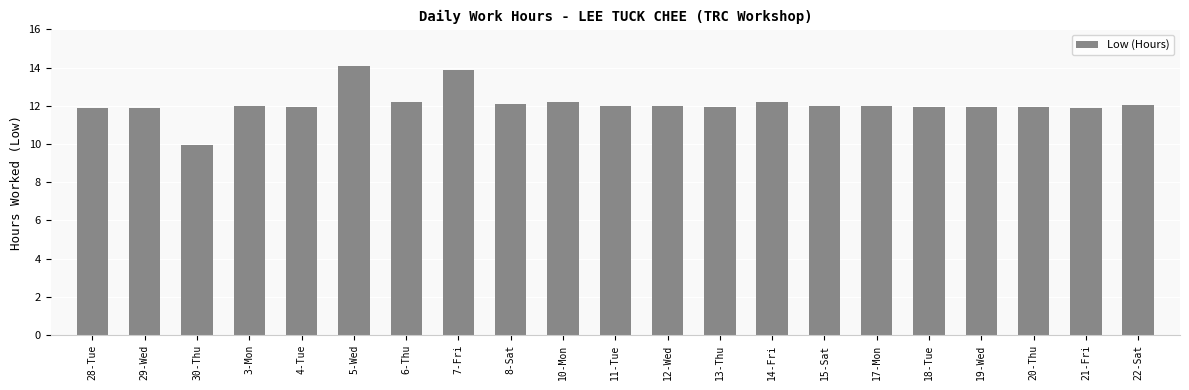

The value at 7-Fri is 24.4. True or false?

False